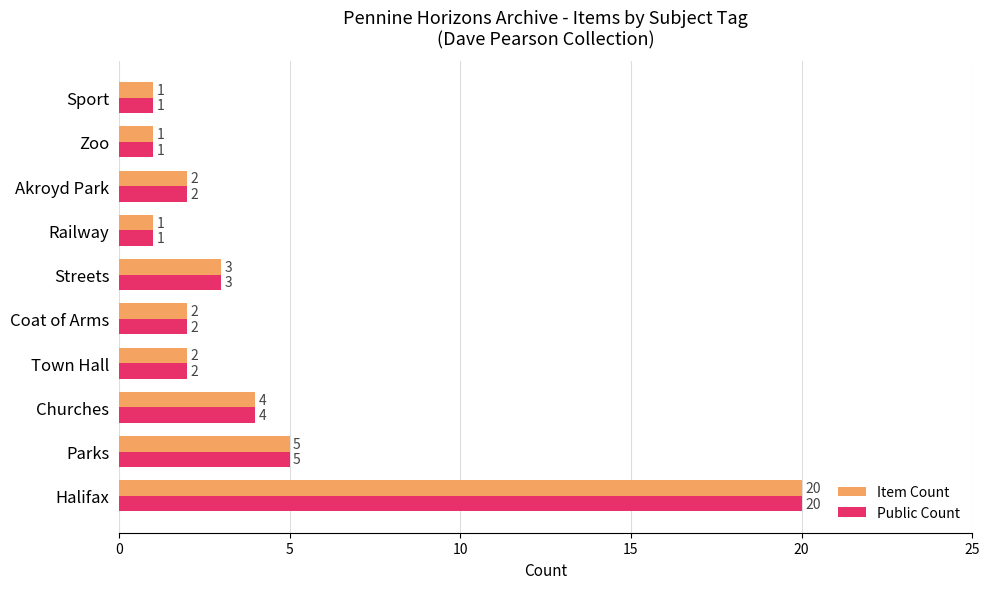

What is the average value of the Public Count series?

4